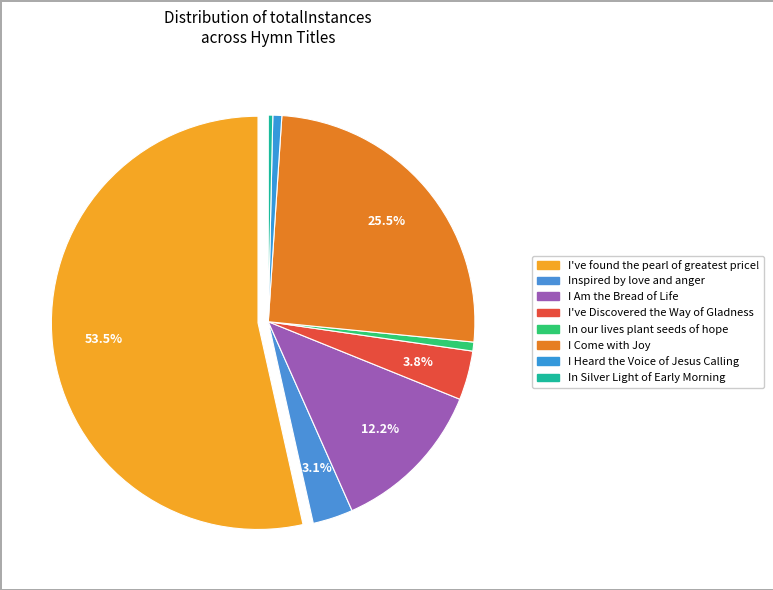

Count the number of slices in the pie.

8